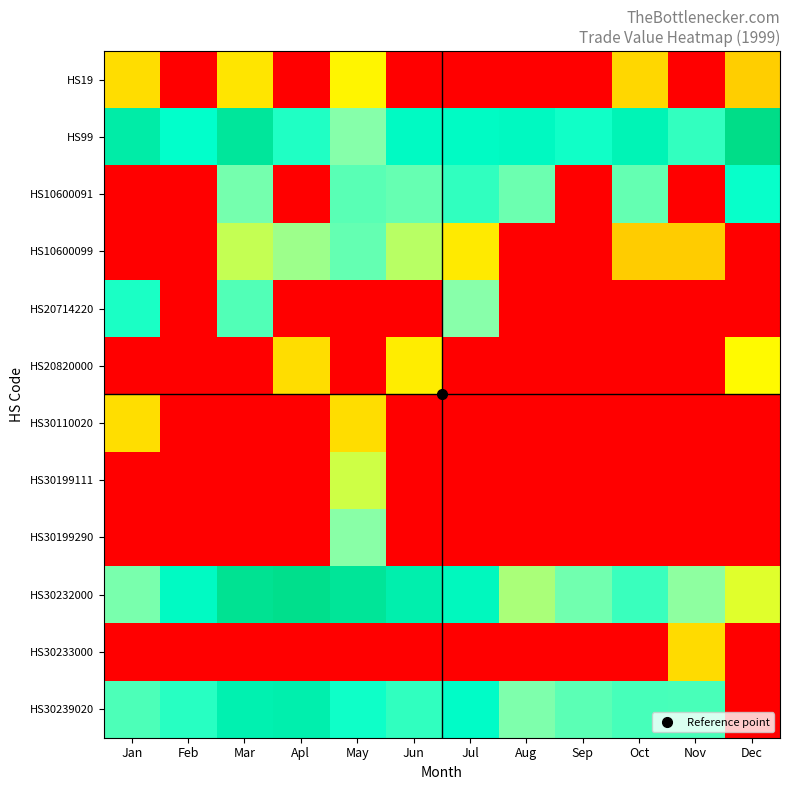

Reading left to right, list all the values displayed in this chart.

HS19: Jan=5.9	Feb=0.1	Mar=6.2	Apl=0.1	May=6.7	Jun=0.1	Jul=0.1	Aug=0.1	Sep=0.1	Oct=5.8	Nov=0.1	Dec=5.4
HS99: Jan=11.5	Feb=10.5	Mar=11.8	Apl=10.2	May=8.8	Jun=10.8	Jul=10.8	Aug=10.8	Sep=10.4	Oct=11.1	Nov=9.9	Dec=12.3
HS10600091: Jan=0.1	Feb=0.1	Mar=9.1	Apl=0.1	May=9.4	Jun=9.2	Jul=9.9	Aug=9.2	Sep=0.1	Oct=9.3	Nov=0.1	Dec=10.5
HS10600099: Jan=0.1	Feb=0.1	Mar=8.0	Apl=8.5	May=9.3	Jun=8.1	Jul=6.4	Aug=0.1	Sep=0.1	Oct=5.3	Nov=5.3	Dec=0.1
HS20714220: Jan=10.2	Feb=0.1	Mar=9.5	Apl=0.1	May=0.1	Jun=0.1	Jul=8.8	Aug=0.1	Sep=0.1	Oct=0.1	Nov=0.1	Dec=0.1
HS20820000: Jan=0.1	Feb=0.1	Mar=0.1	Apl=5.9	May=0.1	Jun=6.5	Jul=0.1	Aug=0.1	Sep=0.1	Oct=0.1	Nov=0.1	Dec=6.9
HS30110020: Jan=6.0	Feb=0.1	Mar=0.1	Apl=0.1	May=5.9	Jun=0.1	Jul=0.1	Aug=0.1	Sep=0.1	Oct=0.1	Nov=0.1	Dec=0.1
HS30199111: Jan=0.1	Feb=0.1	Mar=0.1	Apl=0.1	May=7.8	Jun=0.1	Jul=0.1	Aug=0.1	Sep=0.1	Oct=0.1	Nov=0.1	Dec=0.1
HS30199290: Jan=0.1	Feb=0.1	Mar=0.1	Apl=0.1	May=8.8	Jun=0.1	Jul=0.1	Aug=0.1	Sep=0.1	Oct=0.1	Nov=0.1	Dec=0.1
HS30232000: Jan=9.0	Feb=10.8	Mar=12.1	Apl=12.2	May=11.9	Jun=11.4	Jul=10.9	Aug=8.3	Sep=9.1	Oct=9.8	Nov=8.7	Dec=7.5
HS30233000: Jan=0.1	Feb=0.1	Mar=0.1	Apl=0.1	May=0.1	Jun=0.1	Jul=0.1	Aug=0.1	Sep=0.1	Oct=0.1	Nov=5.9	Dec=0.1
HS30239020: Jan=9.6	Feb=10.1	Mar=11.3	Apl=11.4	May=10.4	Jun=10.0	Jul=10.7	Aug=8.9	Sep=9.4	Oct=9.7	Nov=9.6	Dec=0.1